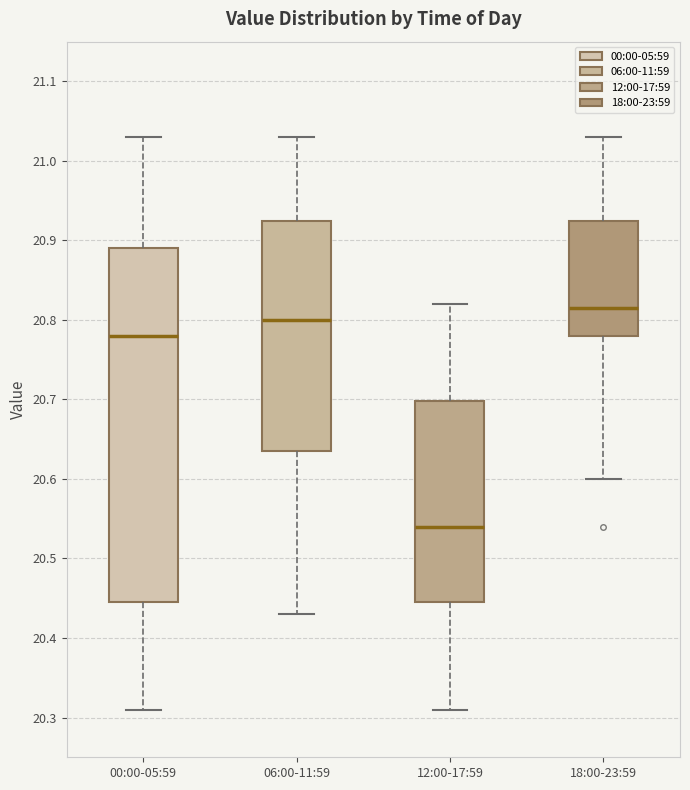

Reading left to right, read every box against the y-axis: the position of its median line, the range the box covers, and the ends of its whiskers. The values are not printed on the chart, so give them approximately, as read against the axis.

00:00-05:59: median 20.78, box 20.45 to 20.89, whiskers 20.31 to 21.03
06:00-11:59: median 20.80, box 20.64 to 20.93, whiskers 20.43 to 21.03
12:00-17:59: median 20.54, box 20.45 to 20.70, whiskers 20.31 to 20.82
18:00-23:59: median 20.82, box 20.78 to 20.93, whiskers 20.60 to 21.03